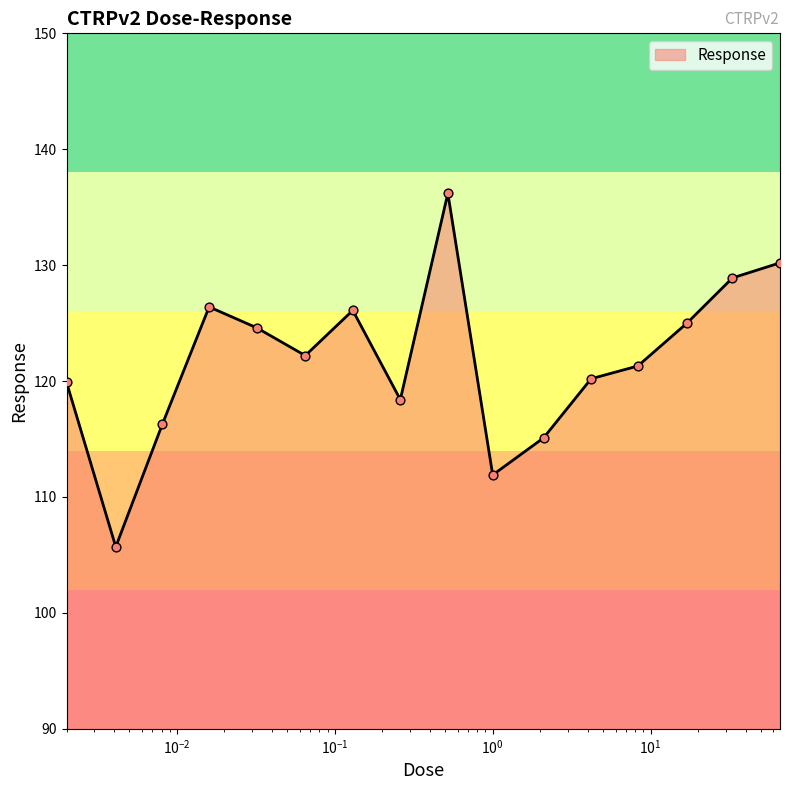

What is the minimum value shown in the chart?

105.7